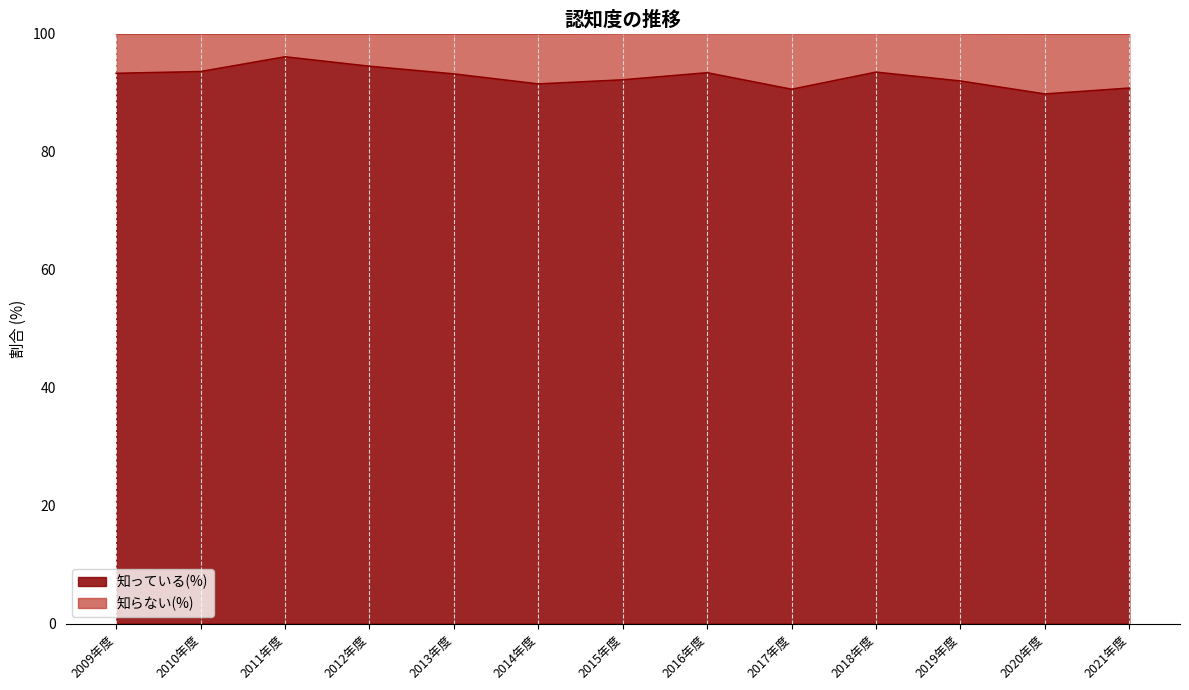

Reading left to right, transcribe all the data shown in this chart.

93.3	93.6	96.1	94.5	93.2	91.5	92.2	93.4	90.6	93.5	92.0	89.8	90.8